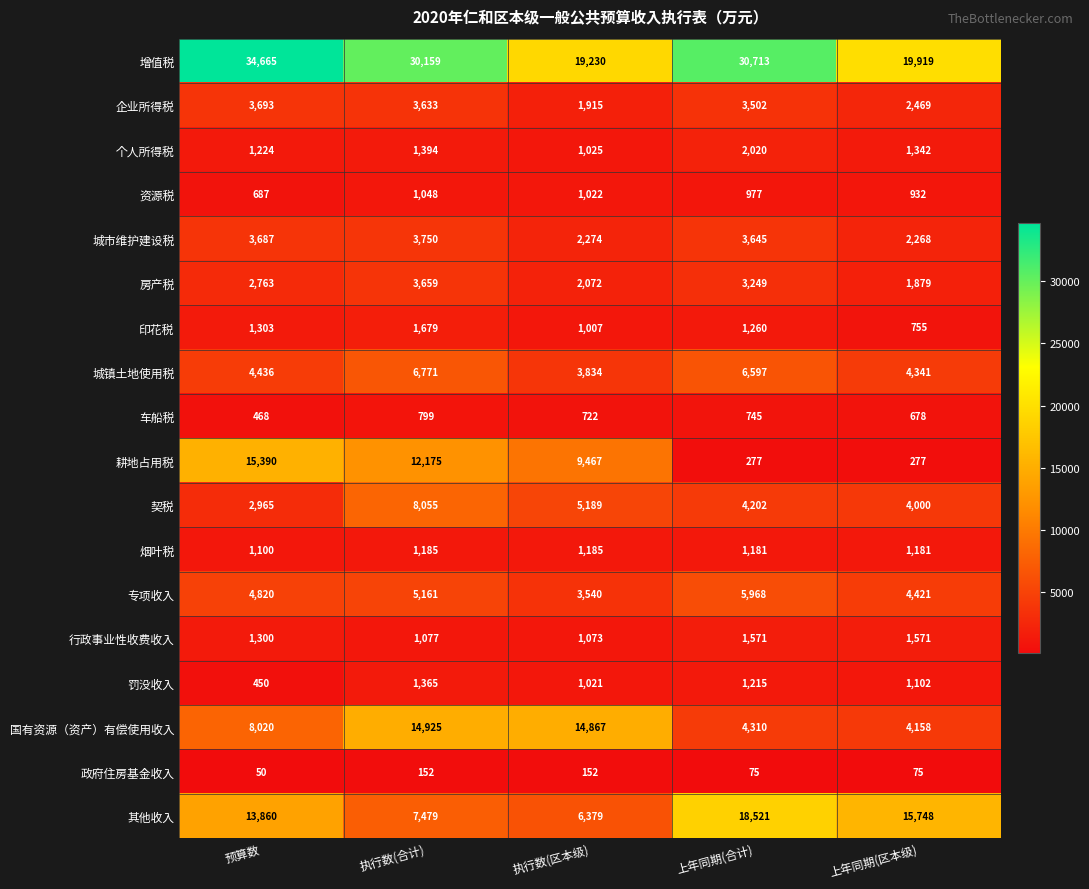

What is the sum of all 印花税 values?

6004